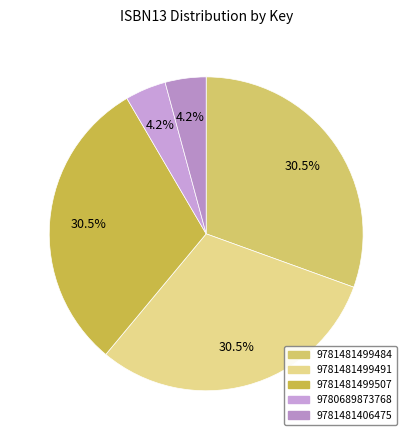

True or false: 9781481499484 accounts for 31% of the total.

True